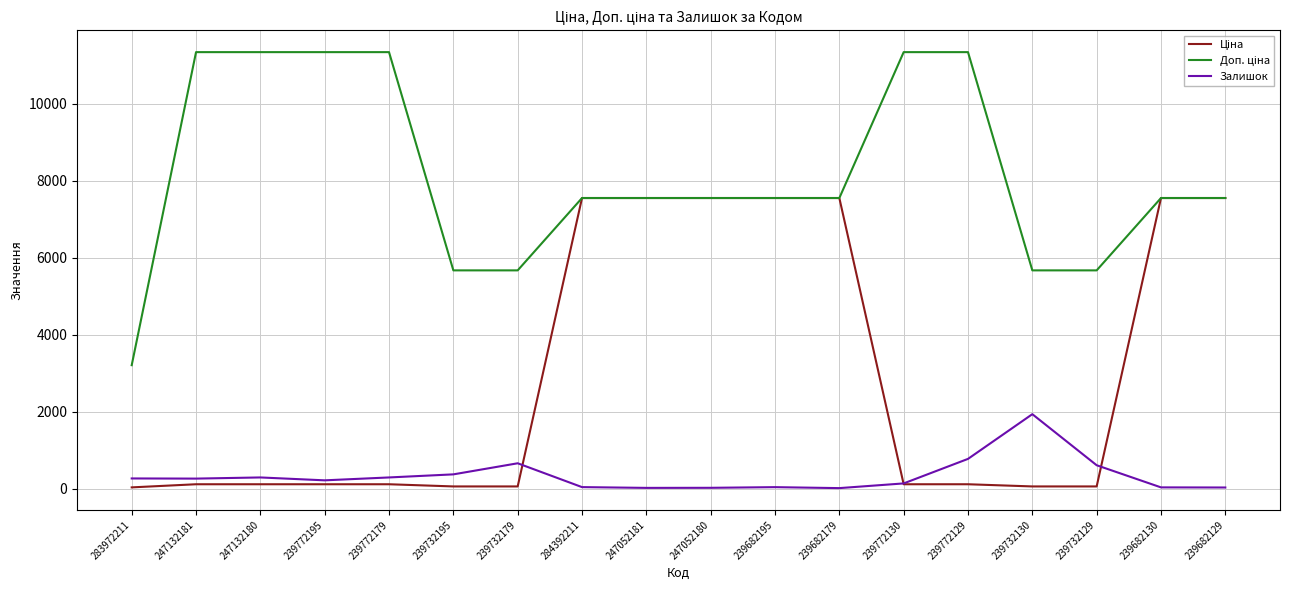

What is the greatest value displayed?

11334.0